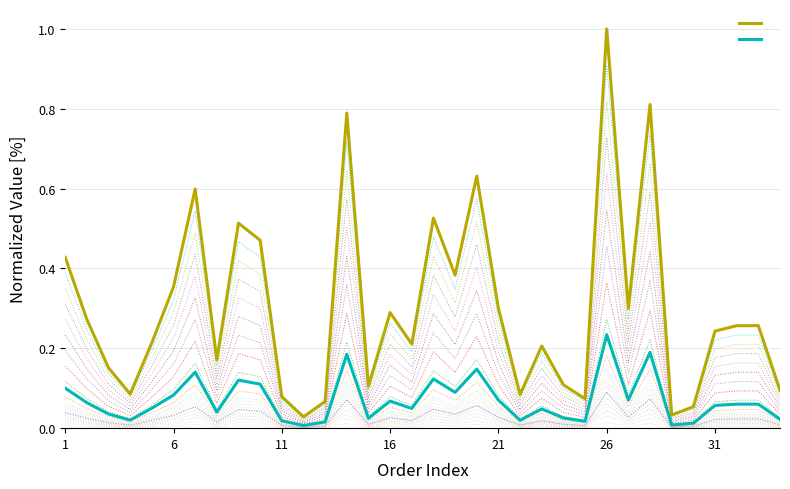

List the series in order of their overall mean, highest first.

ORIENTACYJNA WARTOŚĆ ZAMÓWIENIA (NETTO), WARTOŚĆ SZACUNKOWA PRZELICZONA NA EURO